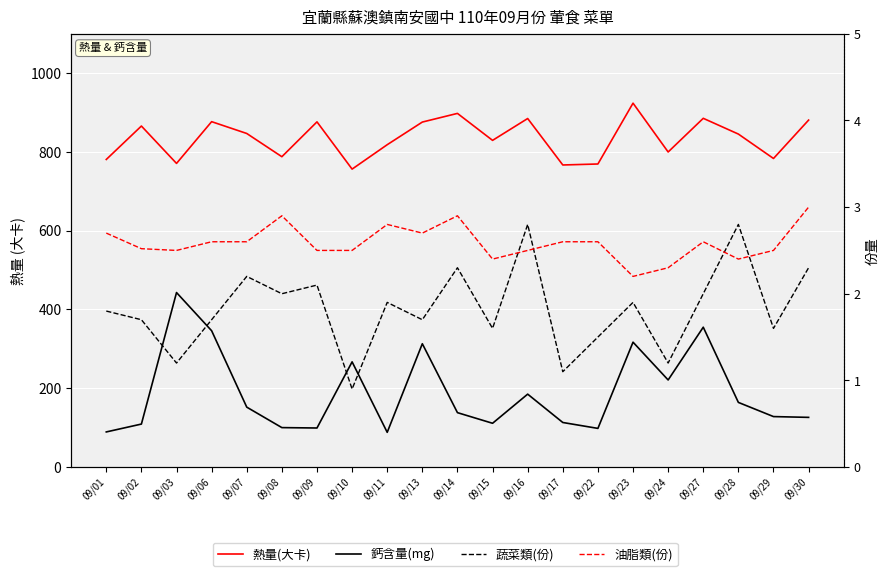

Count the number of categories in the chart.

21